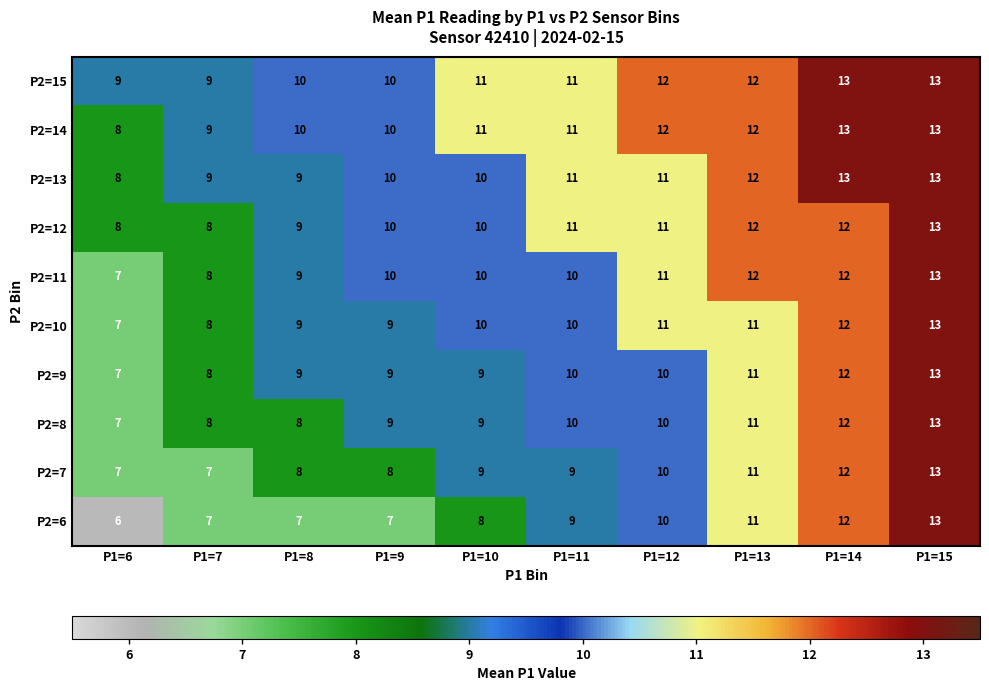

Which series has the largest total across all categories?

P2=15